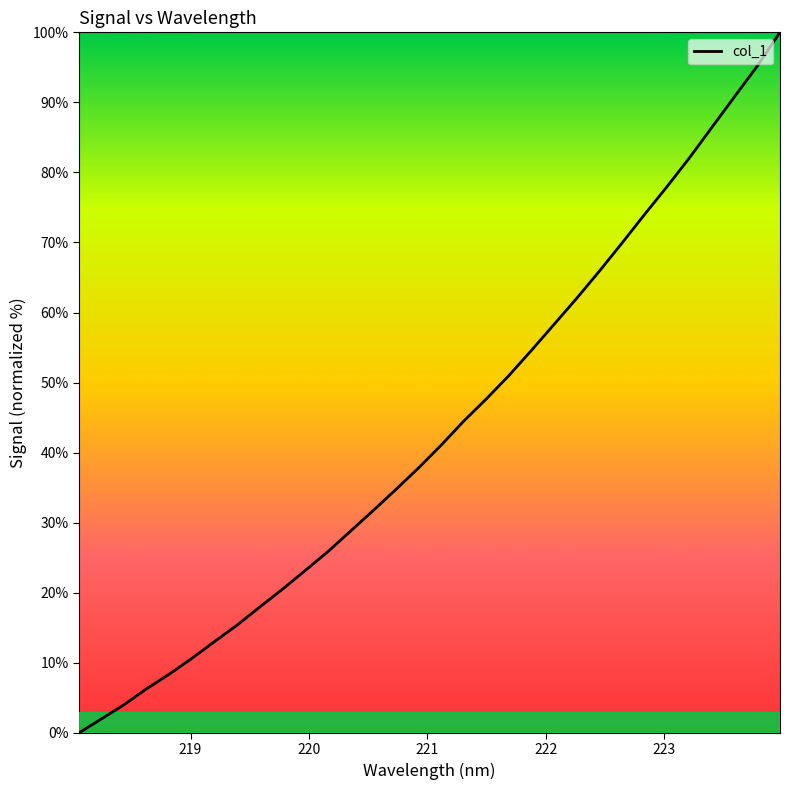

What is the difference between the maximum and minimum values?

100.0